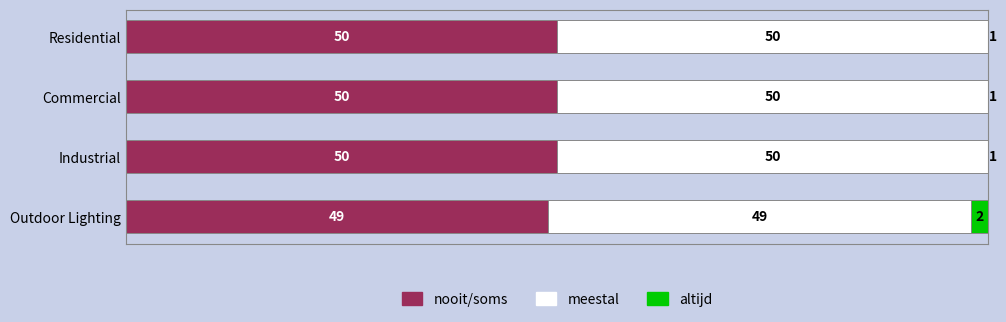

What is the average value of the nooit/soms series?

50